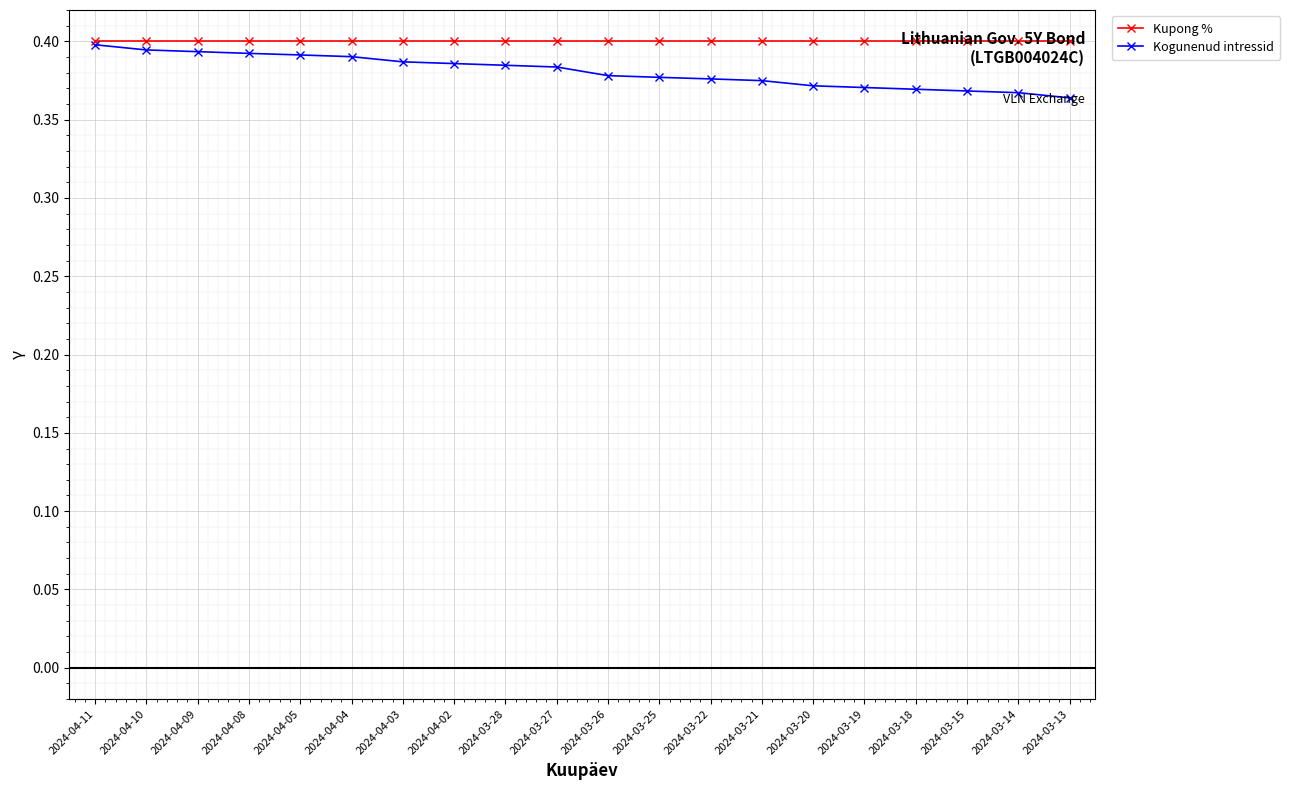

What is the label of the 3rd point from the right?

2024-03-15